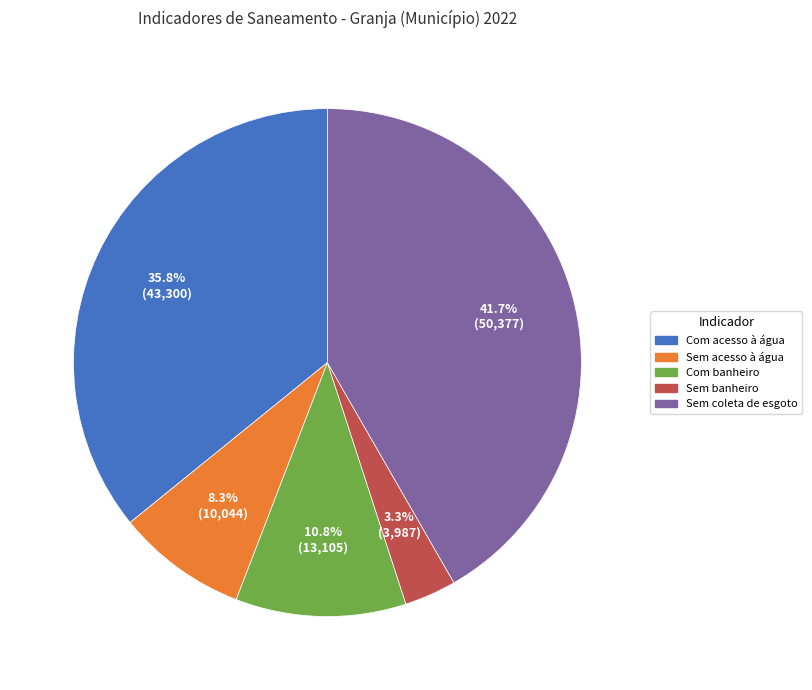

To the nearest percent, what is the difference between the largest and smallest slice percentages?

38%